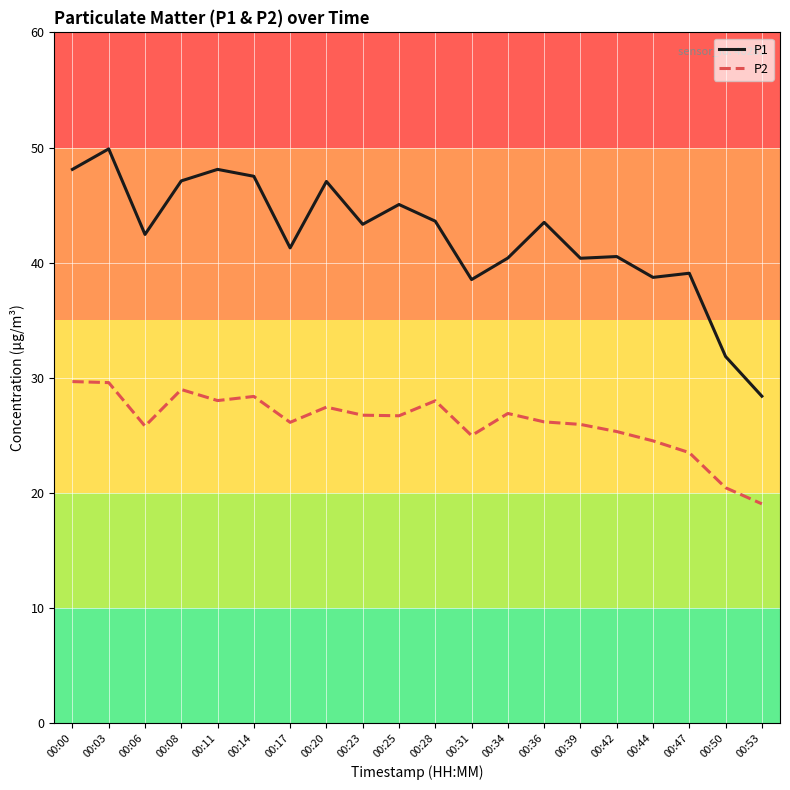

The P2 series shows 40.6 at 00:14. True or false?

False